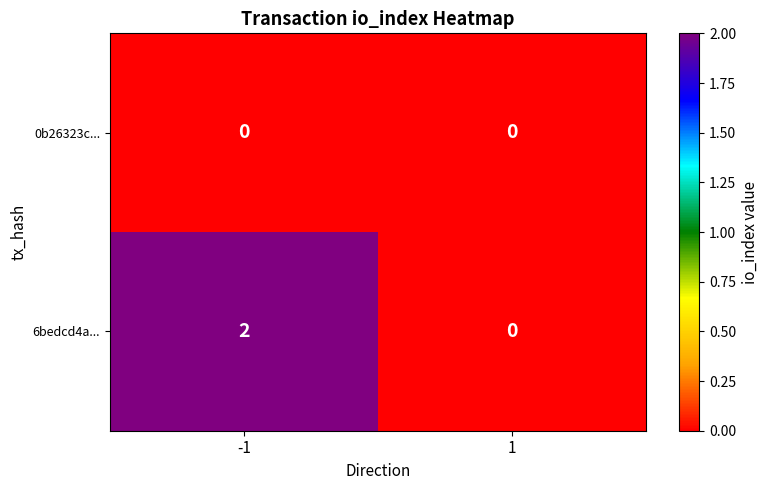

Between -1 and 1, which series saw the biggest shift?

6bedcd4a...